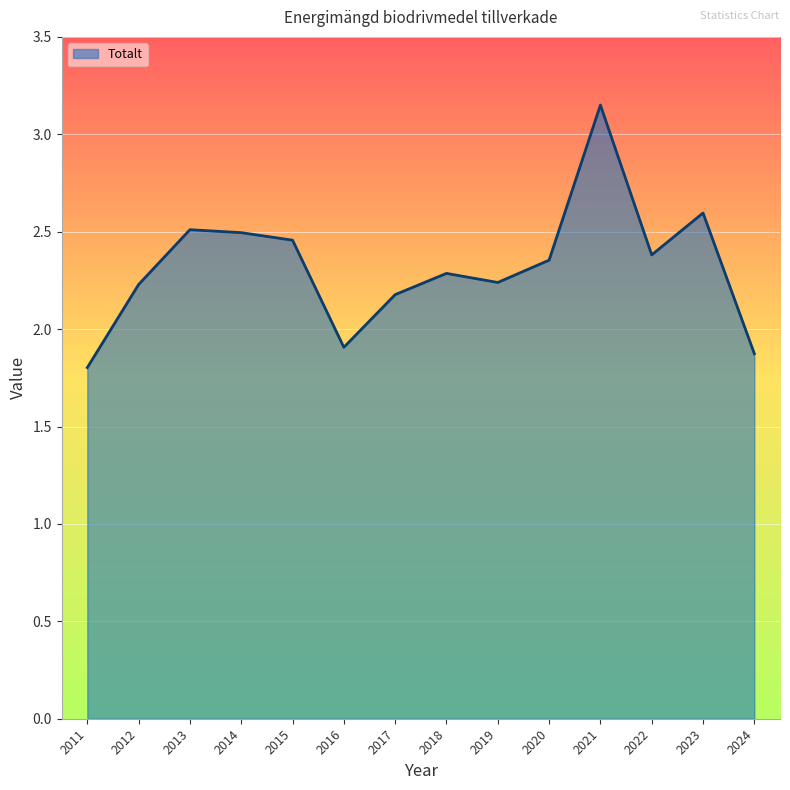

Approximately how many times larger is the value at 2016 compared to 2017?

0.9